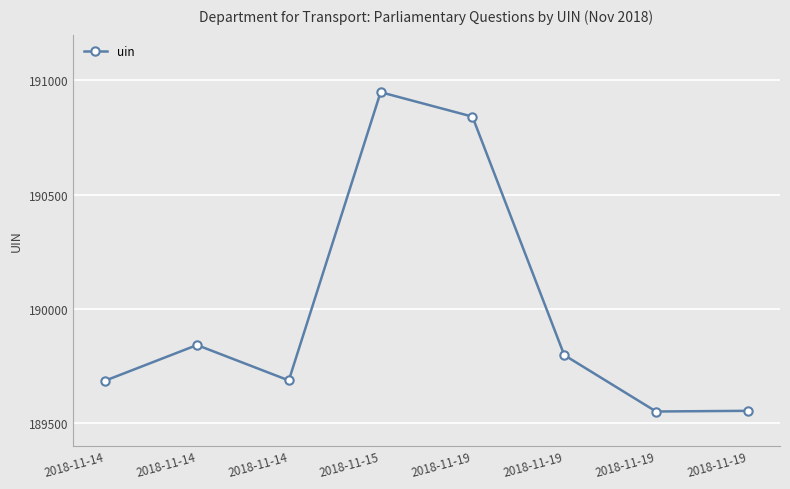

Count the number of categories in the chart.

8